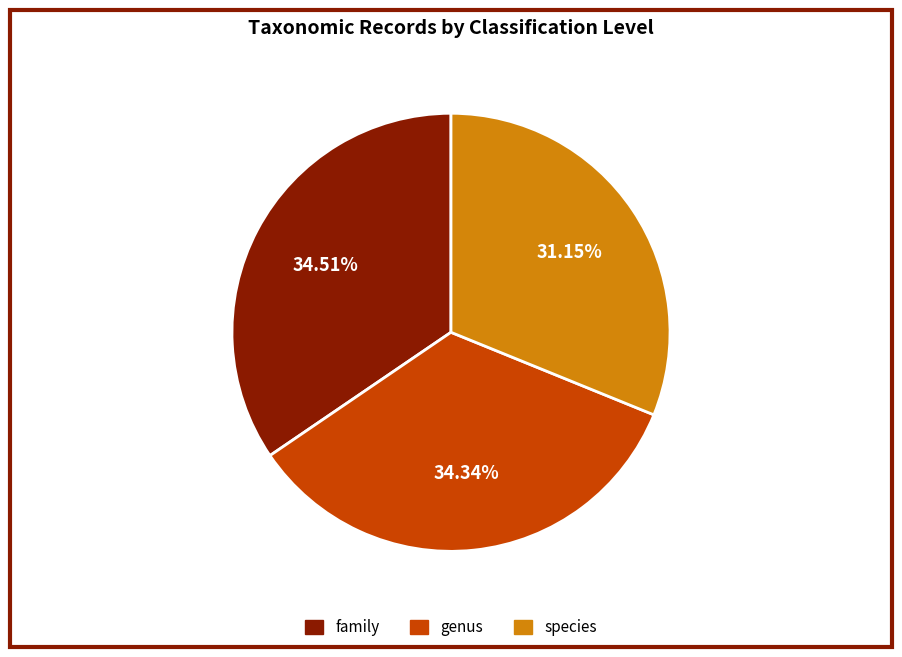

How many slices are in this pie chart?

3